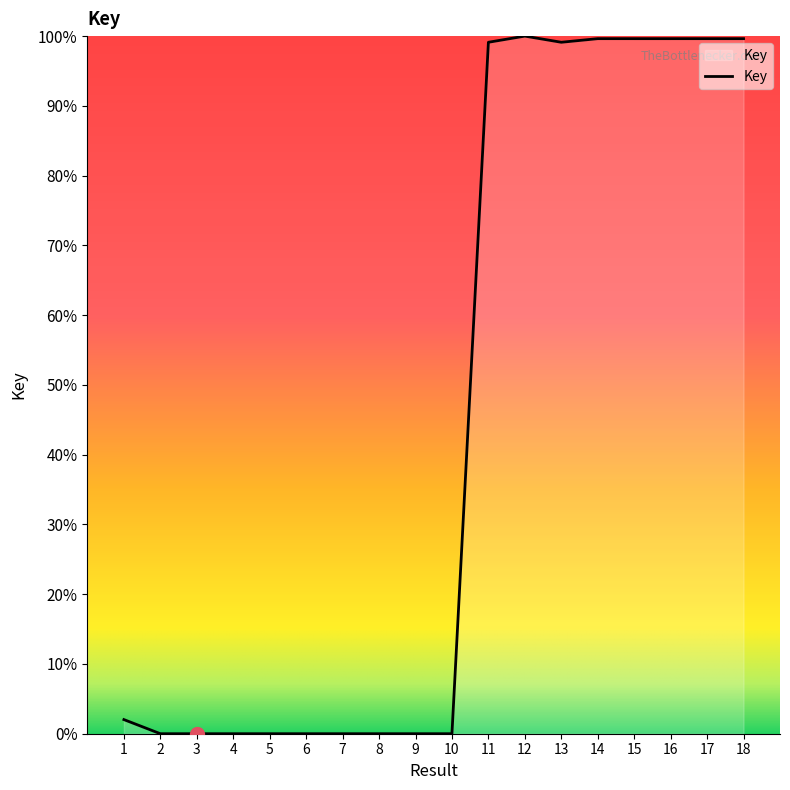

List the labels in order of value, smallest first.

3, 8, 5, 4, 2, 6, 7, 10, 9, 1, 13, 11, 16, 15, 18, 14, 17, 12